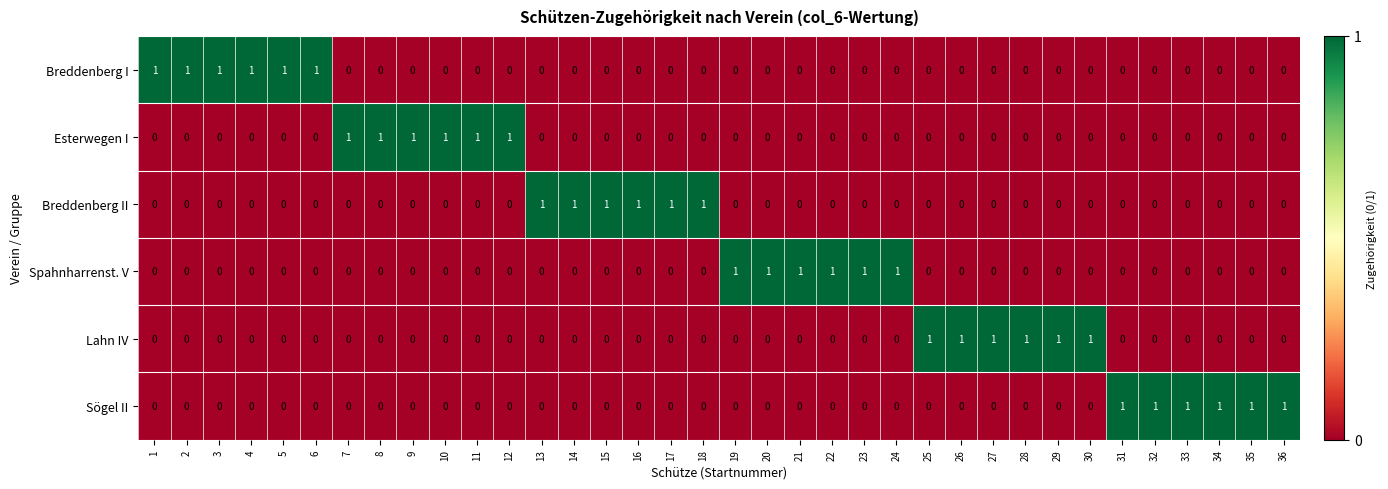

What is the maximum value shown in the chart?

1